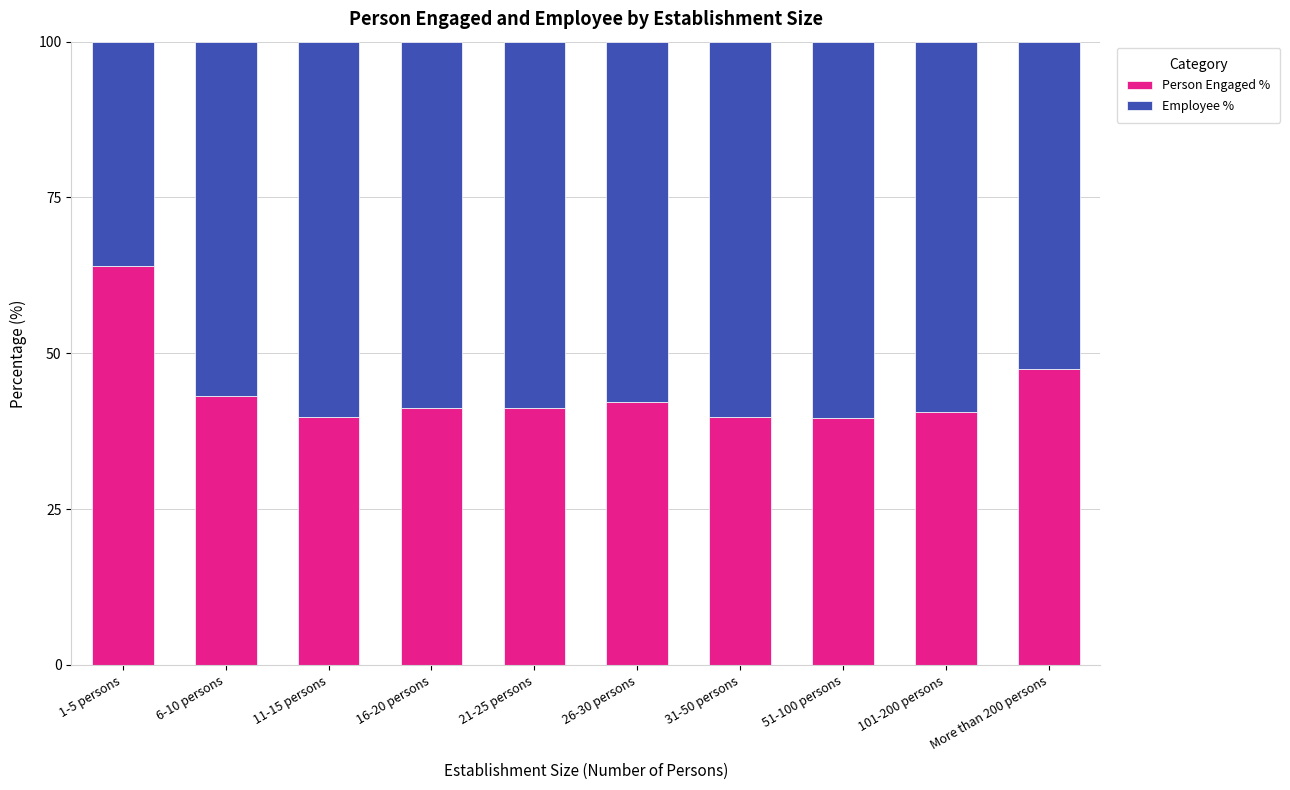

What is the total value across all series at 26-30 persons?

100.0